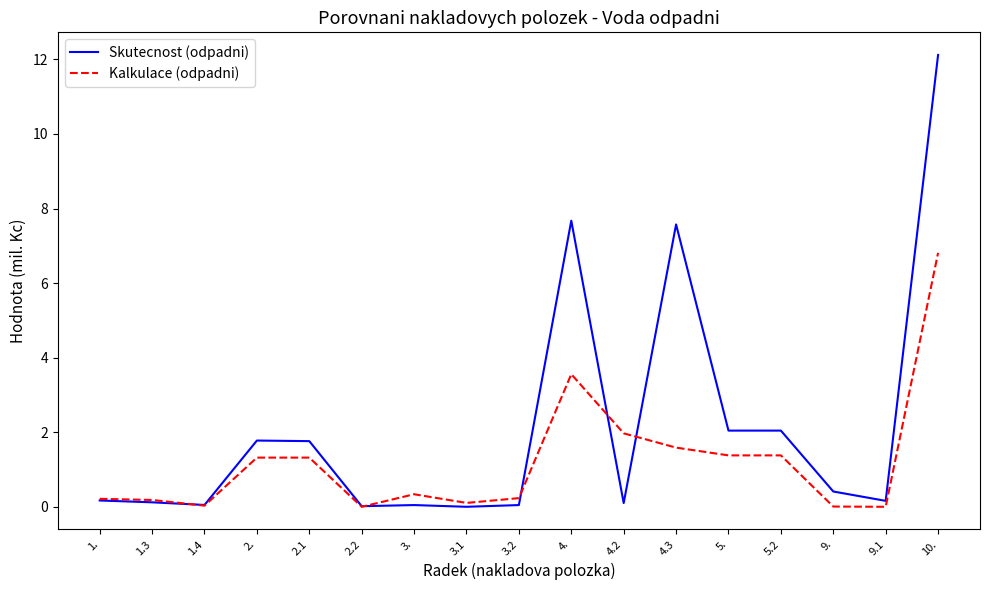

At which category is the sum across all series the highest?

10.